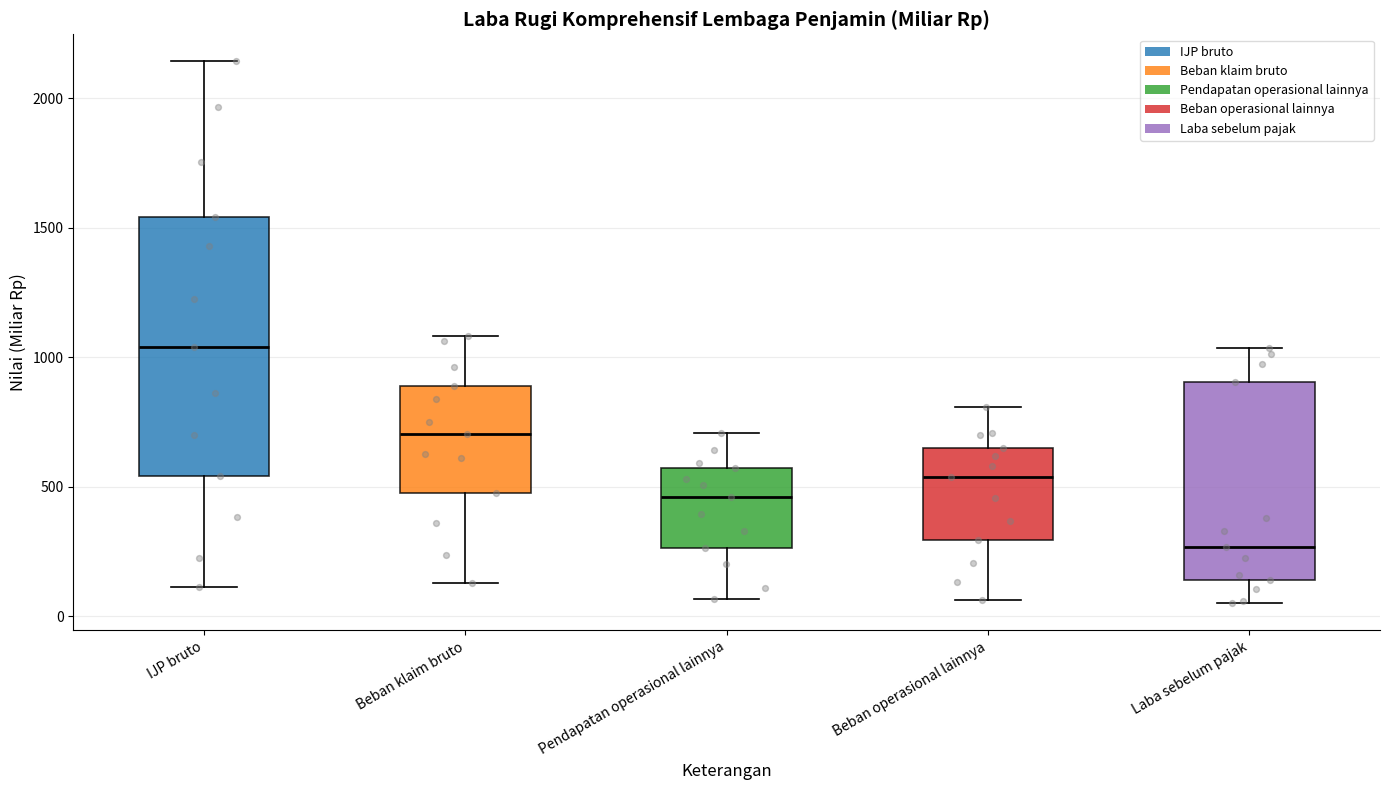

Reading left to right, transcribe this box plot: for each box, give where its median line is, the range the box spans, and where its two whiskers end, as read against the y-axis. The values are not printed on the chart, so give them approximately, as read against the axis.

IJP bruto: median 1050, box 550 to 1550, whiskers 100 to 2150
Beban klaim bruto: median 700, box 500 to 900, whiskers 150 to 1100
Pendapatan operasional lainnya: median 450, box 250 to 550, whiskers 50 to 700
Beban operasional lainnya: median 550, box 300 to 650, whiskers 50 to 800
Laba sebelum pajak: median 250, box 150 to 900, whiskers 50 to 1050